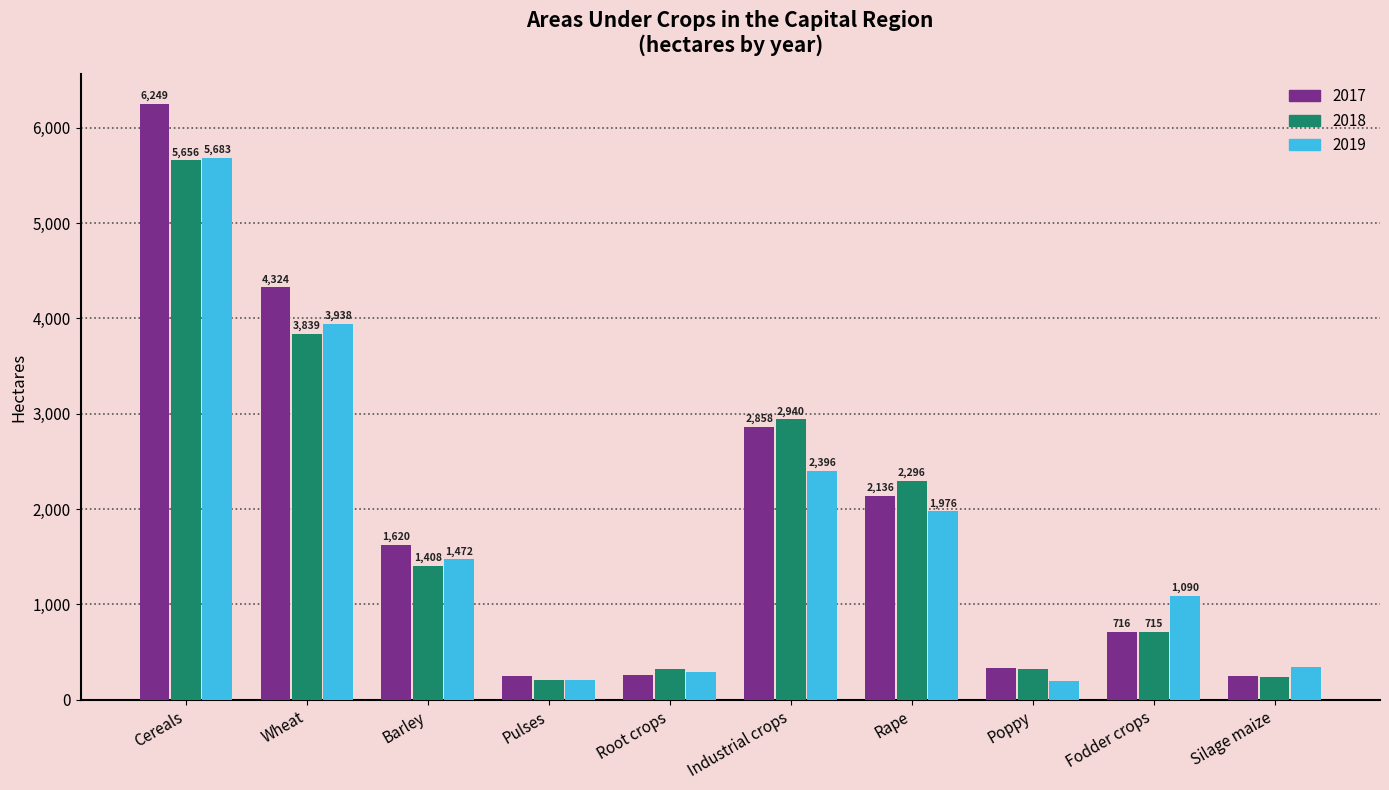

At how many categories does at least one series exceed 2408?

3